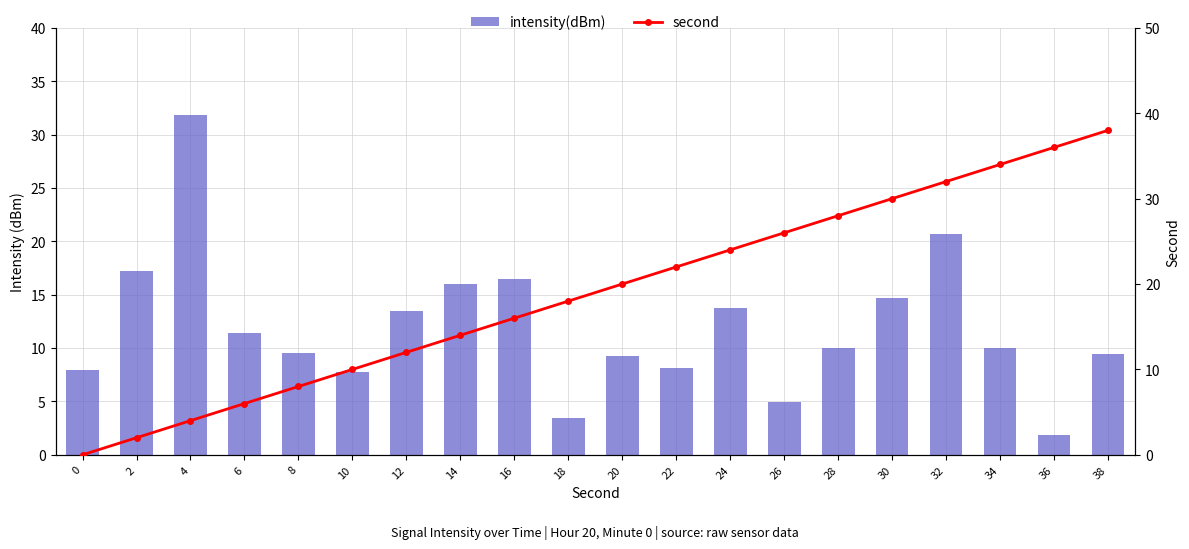

List the series in order of their peak value, highest first.

second, intensity(dBm)